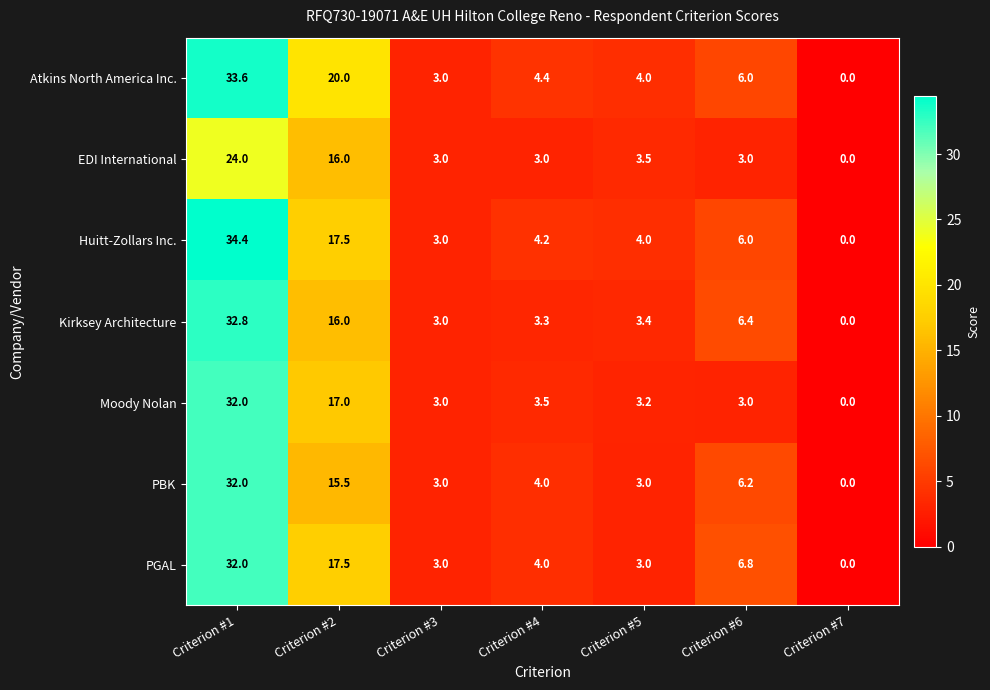

What is the difference between the second highest and minimum values in the Atkins North America Inc. series?

20.0